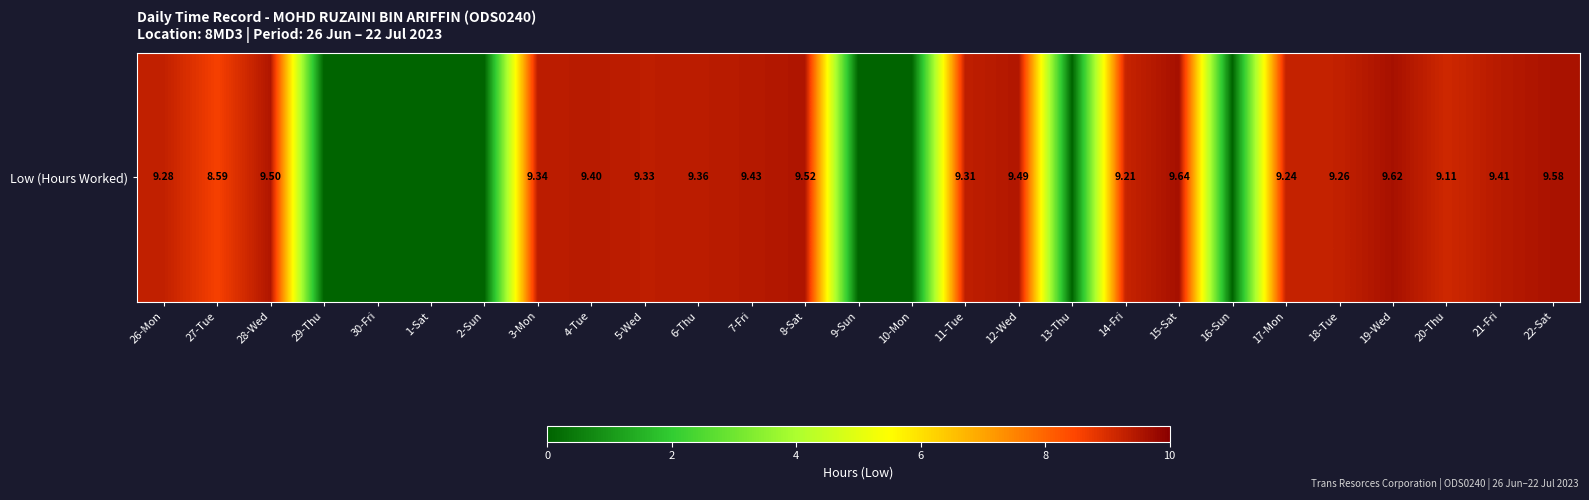

The value at 11-Tue is 9.3. True or false?

True